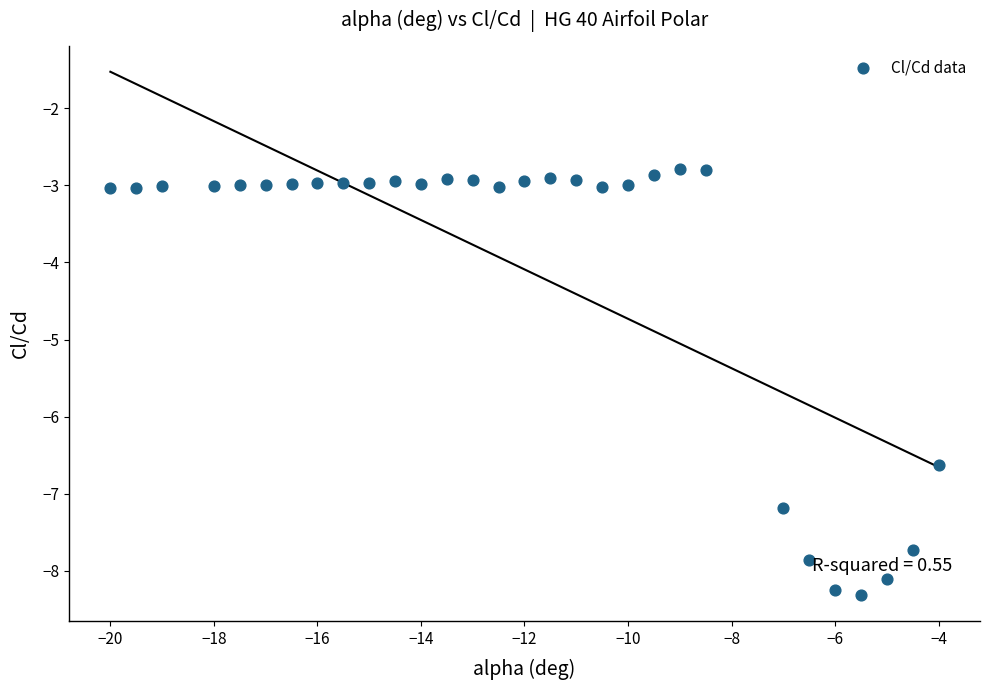

What is the range of X values (max minus min)?

16.0